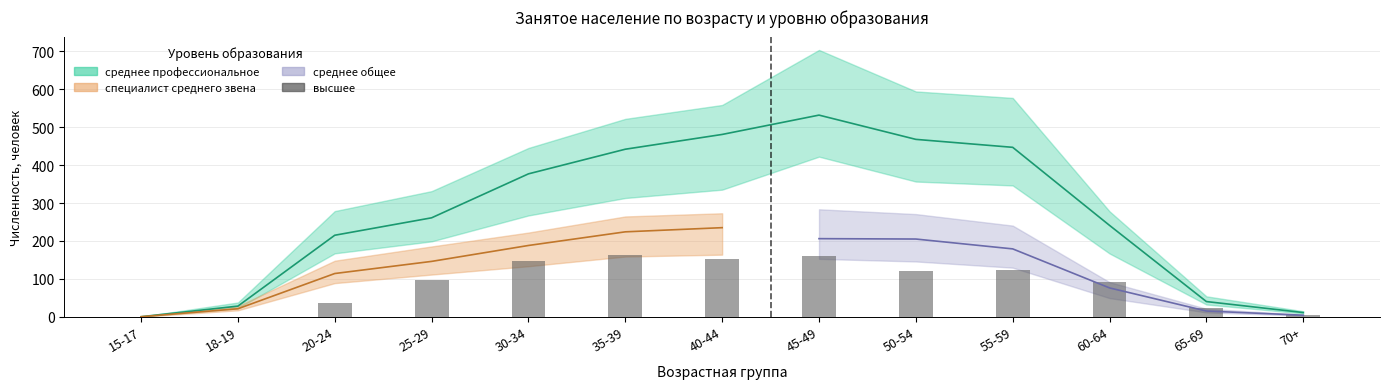

Count the number of categories in the chart.

13